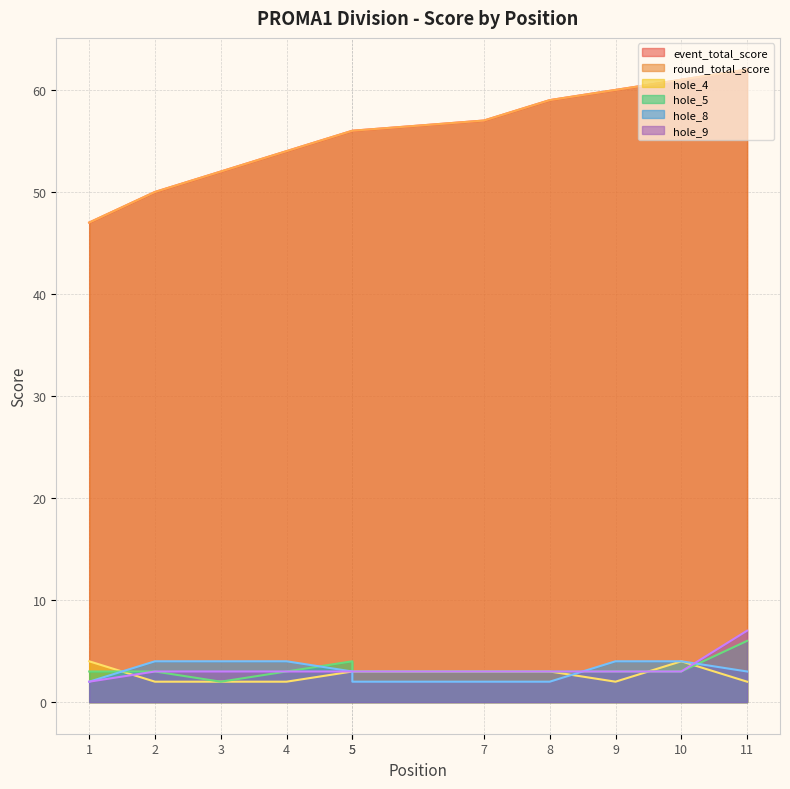

Which category has the highest value in the hole_9 series?

11